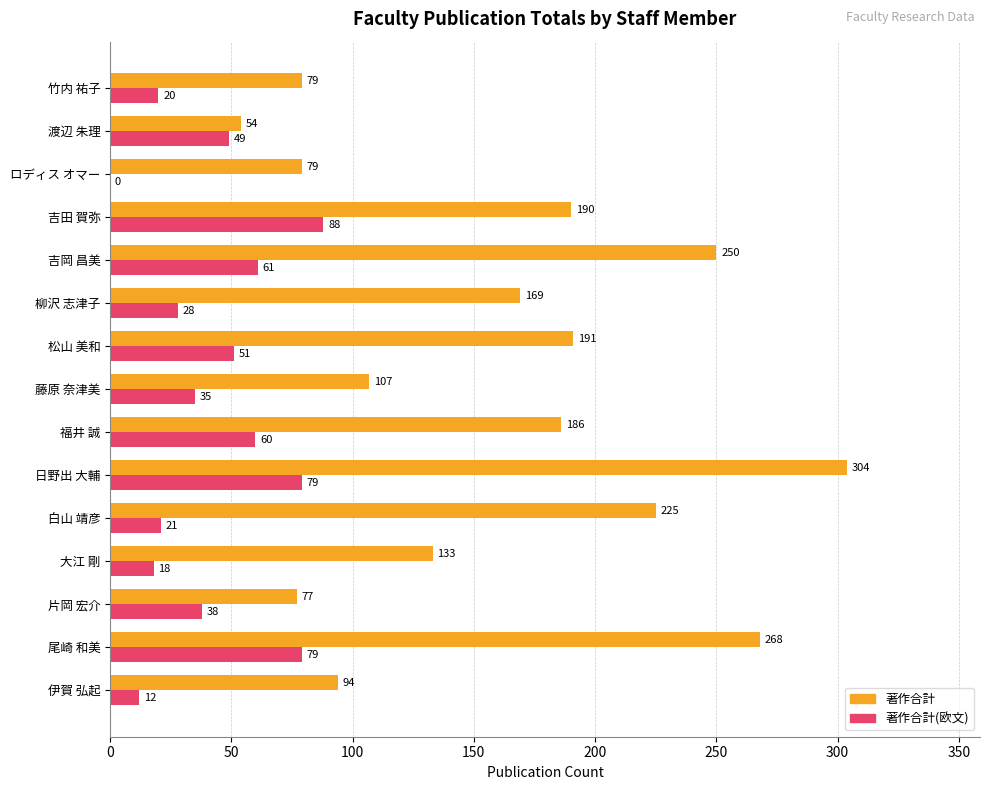

Is it true that 著作合計 equals 268 at 尾崎 和美?

True